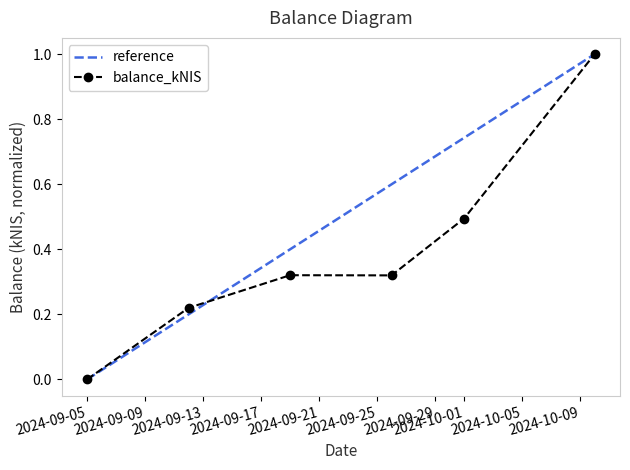

Count the number of categories in the chart.

6